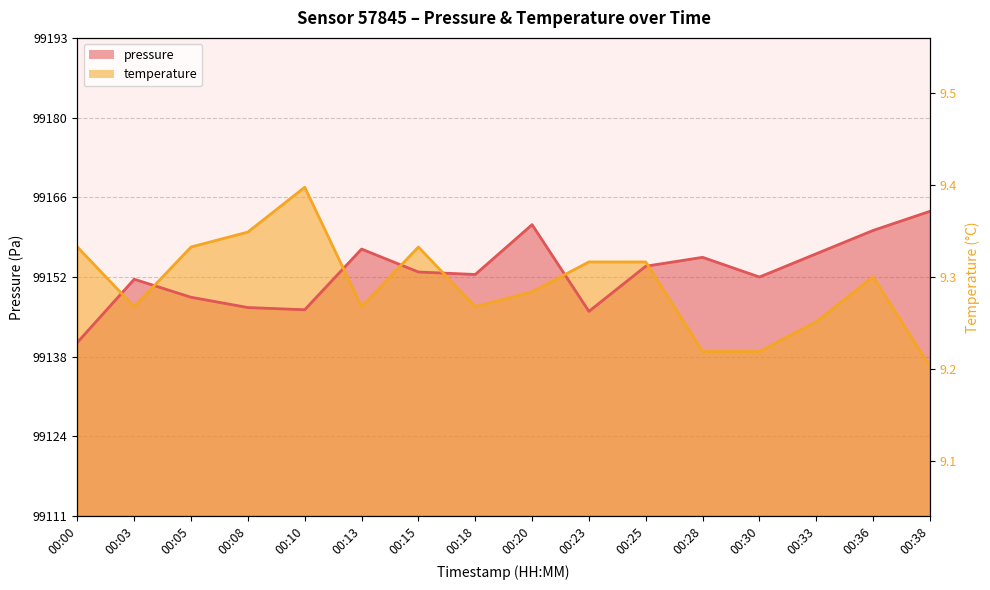

At which label is pressure closest to 99152?

00:03